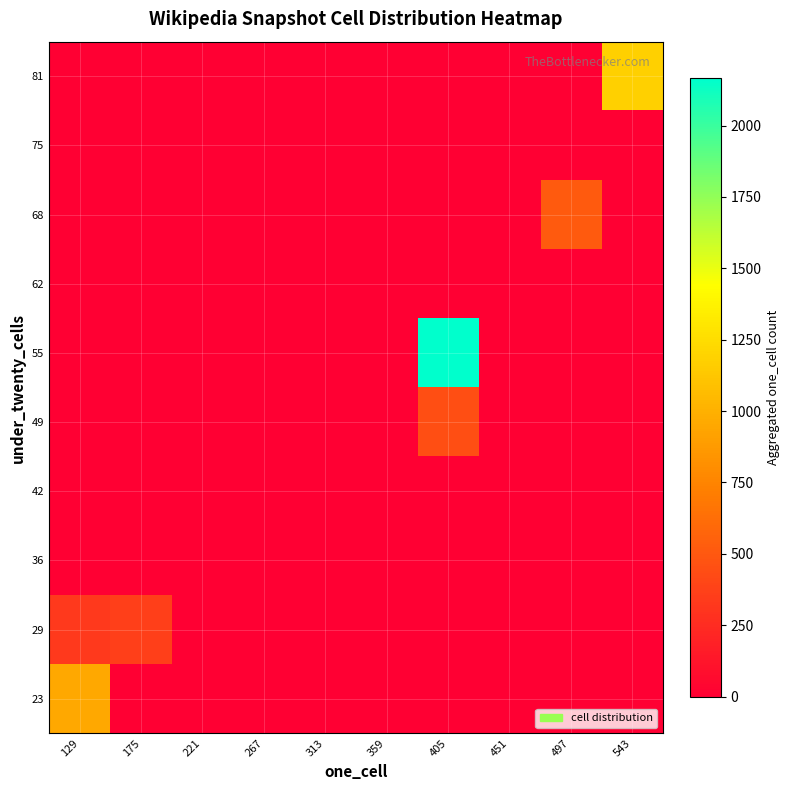

Reading right to left, list all the values displayed in this chart.

23: 543=0	497=0	451=0	405=0	359=0	313=0	267=0	221=0	175=0	129=949
29: 543=0	497=0	451=0	405=0	359=0	313=0	267=0	221=0	175=361	129=324
36: 543=0	497=0	451=0	405=0	359=0	313=0	267=0	221=0	175=0	129=0
42: 543=0	497=0	451=0	405=0	359=0	313=0	267=0	221=0	175=0	129=0
49: 543=0	497=0	451=0	405=441	359=0	313=0	267=0	221=0	175=0	129=0
55: 543=0	497=0	451=0	405=2165	359=0	313=0	267=0	221=0	175=0	129=0
62: 543=0	497=0	451=0	405=0	359=0	313=0	267=0	221=0	175=0	129=0
68: 543=0	497=514	451=0	405=0	359=0	313=0	267=0	221=0	175=0	129=0
75: 543=0	497=0	451=0	405=0	359=0	313=0	267=0	221=0	175=0	129=0
81: 543=1177	497=0	451=0	405=0	359=0	313=0	267=0	221=0	175=0	129=0